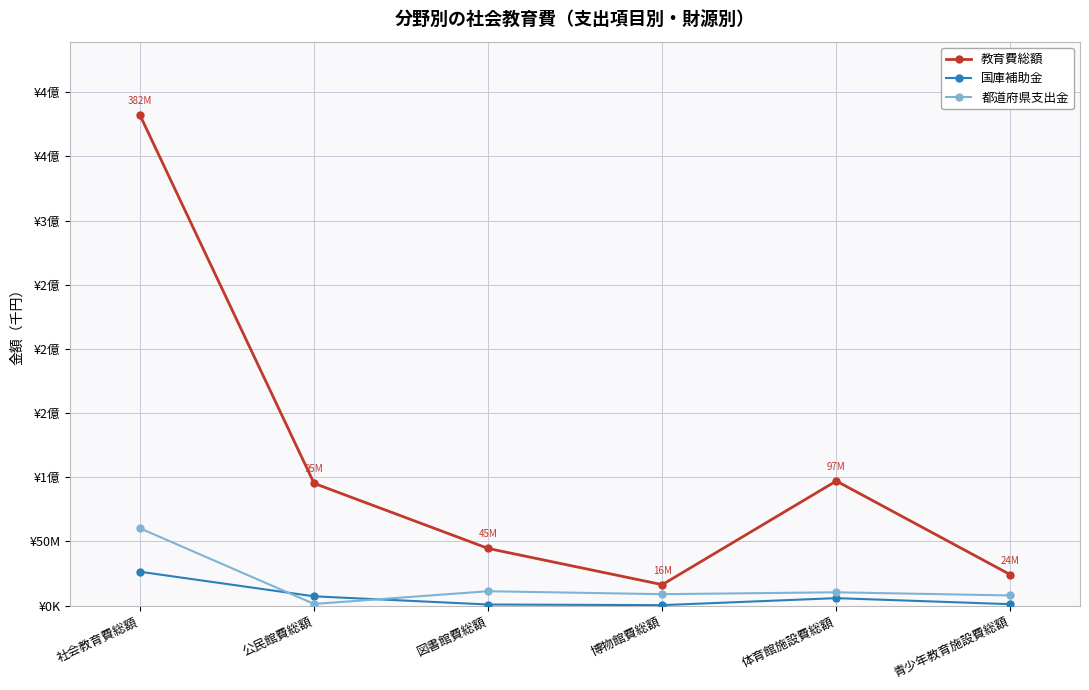

True or false: 都道府県支出金 and 教育費総額 cross at least once.

False